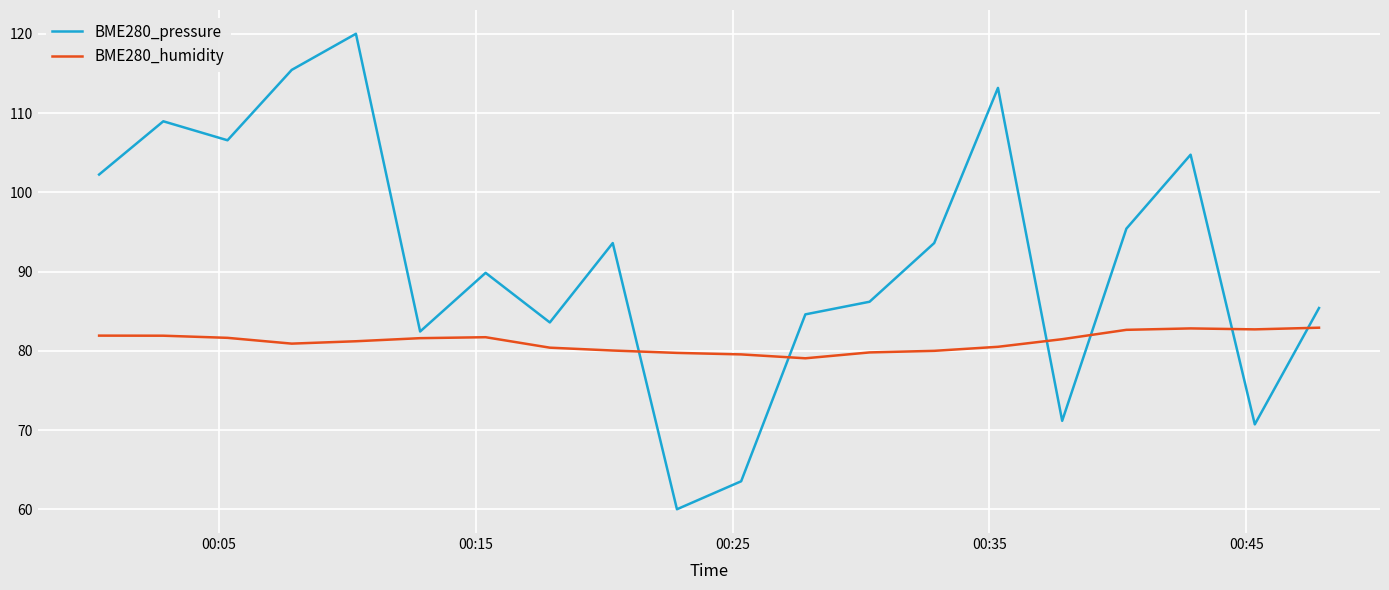

Which series ends up on top after the final intersection of BME280_humidity and BME280_pressure?

BME280_pressure